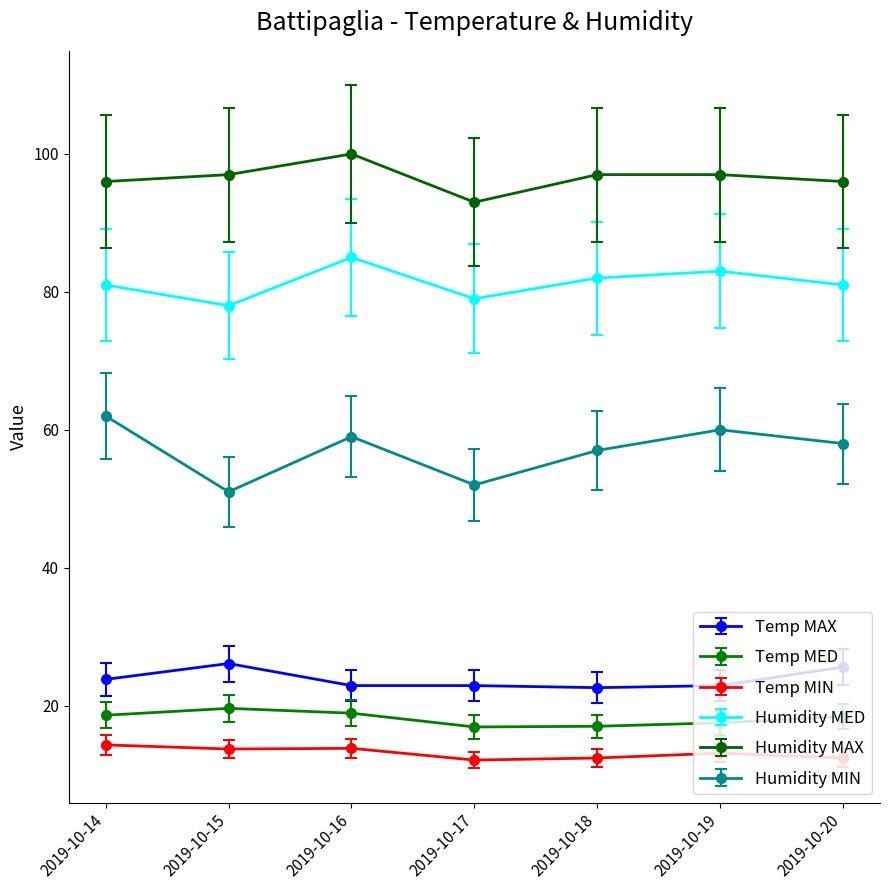

Where is the first local maximum for Humidity MED?

2019-10-16